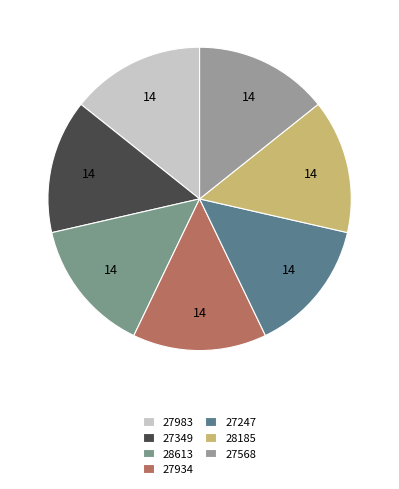

Combined, do 28185 and 27349 account for over 50%?

No